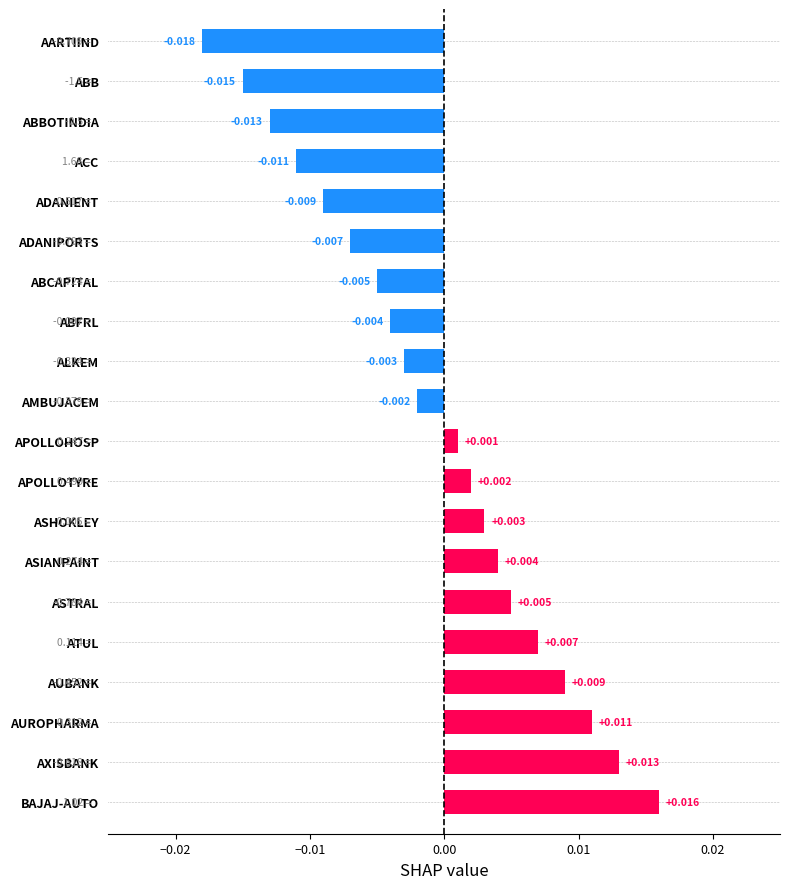

Where is the data nearest to the value 0?

APOLLOHOSP